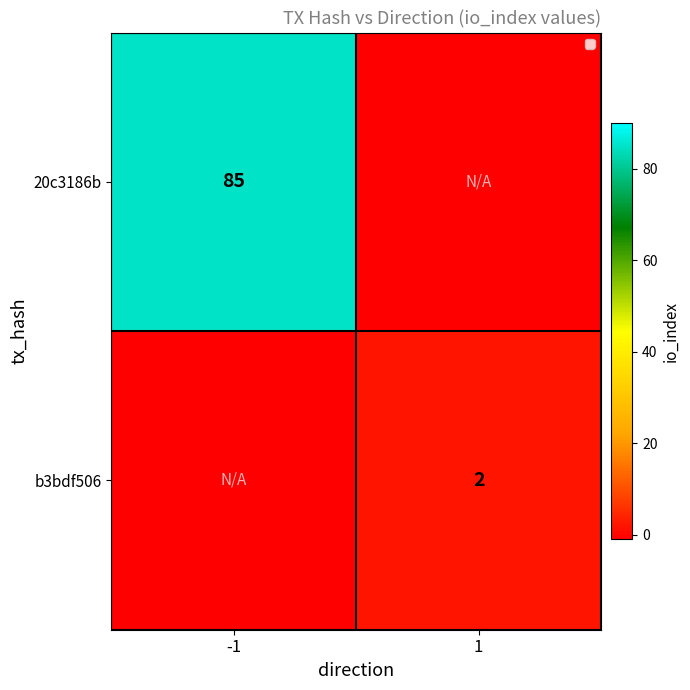

True or false: 20c3186b has a value of 150 at -1.

False